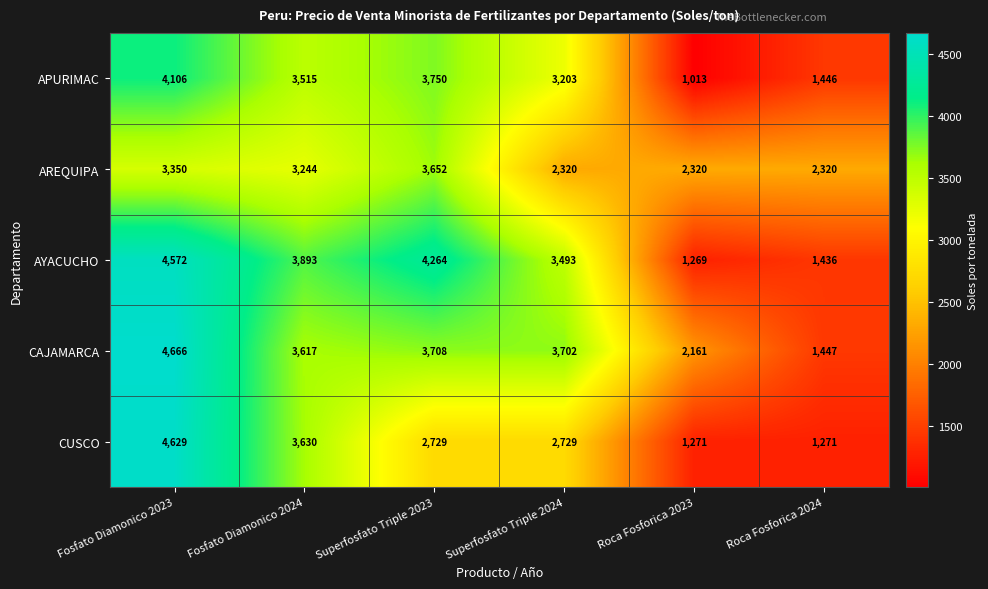

What is the sum of all AREQUIPA values?

17206